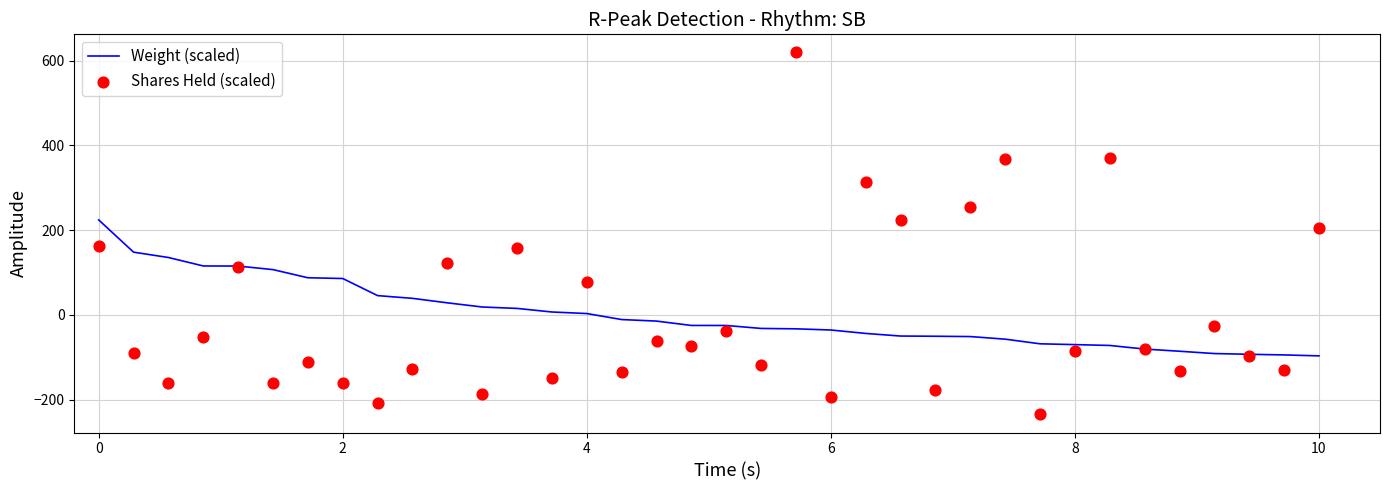

Which series has the largest total across all categories?

Shares Held (scaled)